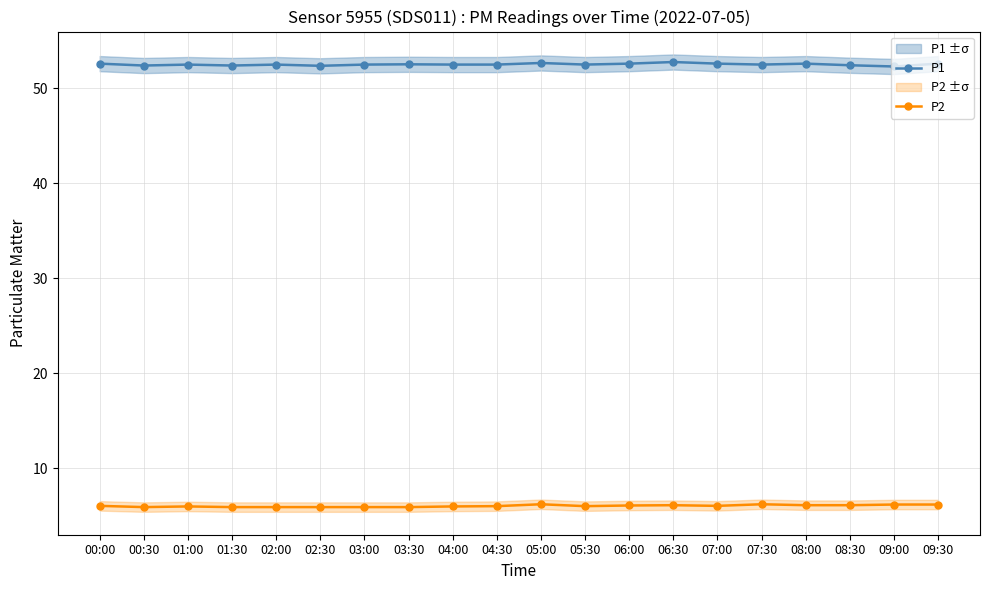

True or false: P1 and P2 intersect in this chart.

False